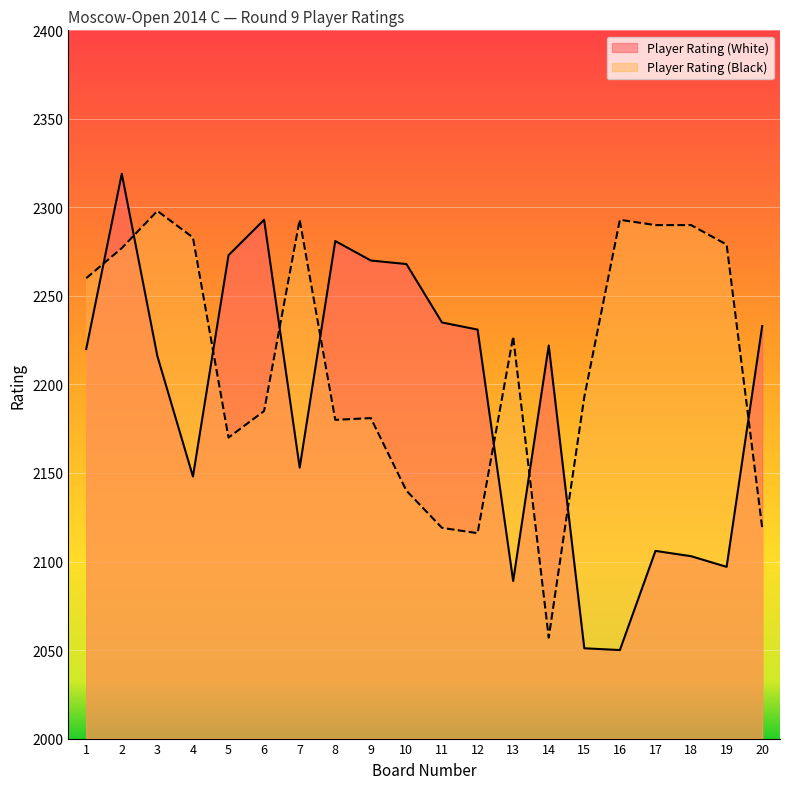

Is the value of Player Rating (White) at 1 greater than the value of Player Rating (Black) at 8?

Yes